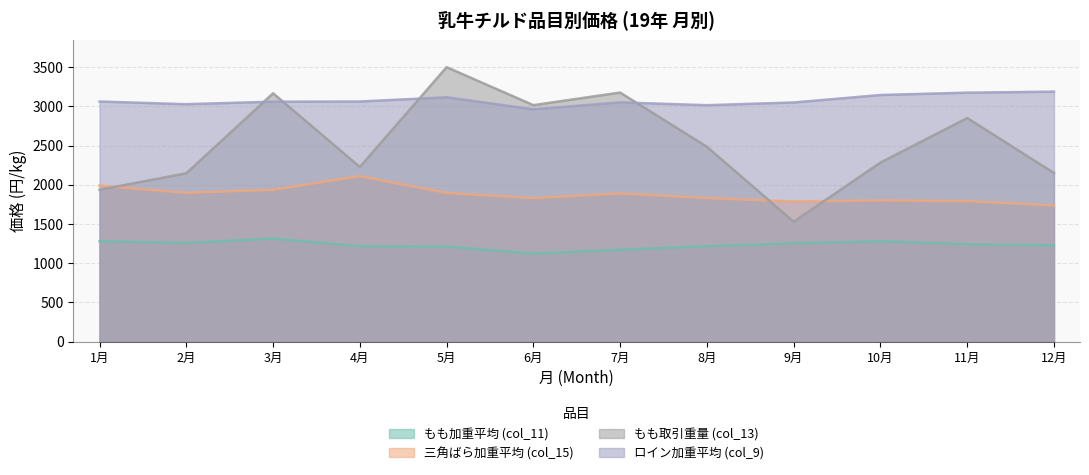

Reading right to left, what are all the values shown in this chart?

もも加重平均 (col_11): 1229.0	1243.0	1281.0	1255.0	1217.0	1172.0	1124.0	1213.0	1217.0	1315.0	1259.0	1281.0
三角ばら加重平均 (col_15): 1737.0	1793.0	1801.0	1788.0	1831.0	1891.0	1831.0	1896.0	2111.0	1937.0	1898.0	1991.0
もも取引重量 (col_13): 2151.1	2851.6	2283.6	1529.4	2485.0	3176.6	3015.7	3500.0	2227.9	3167.1	2146.9	1937.6
ロイン加重平均 (col_9): 3188.0	3175.0	3145.0	3050.0	3015.0	3051.0	2963.0	3116.0	3062.0	3060.0	3028.0	3062.0